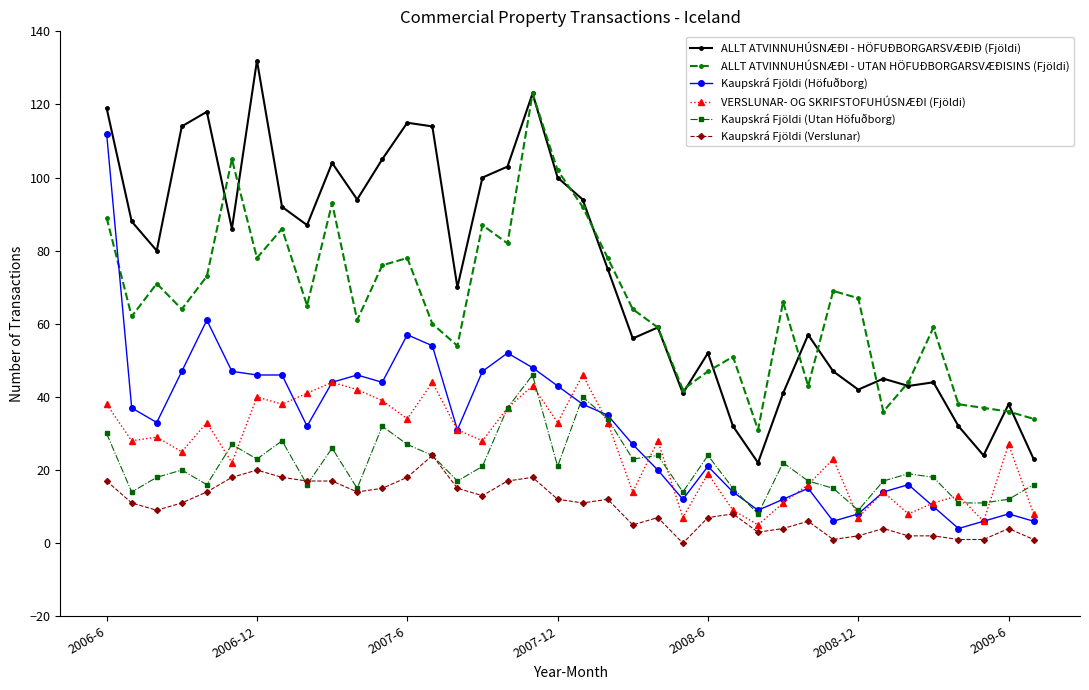

True or false: Kaupskrá Fjöldi (Utan Höfuðborg) has more than 2 interior local peaks.

True